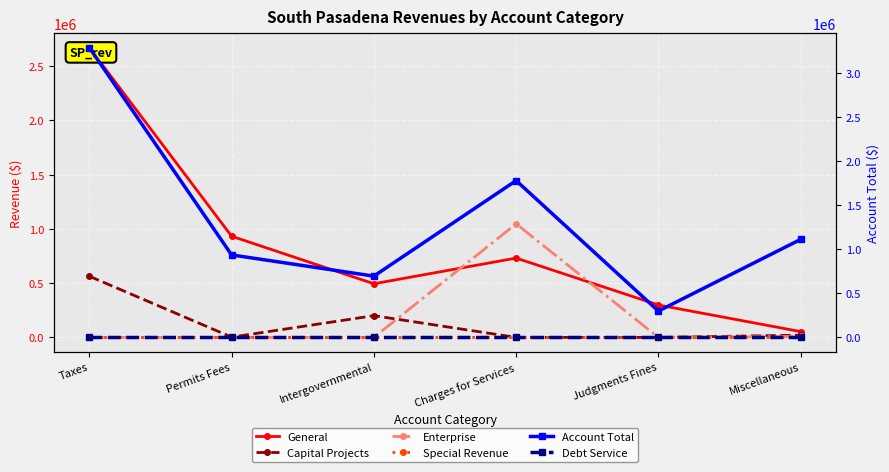

List the labels in order of Account Total value, largest first.

Taxes, Charges for Services, Miscellaneous, Permits Fees, Intergovernmental, Judgments Fines